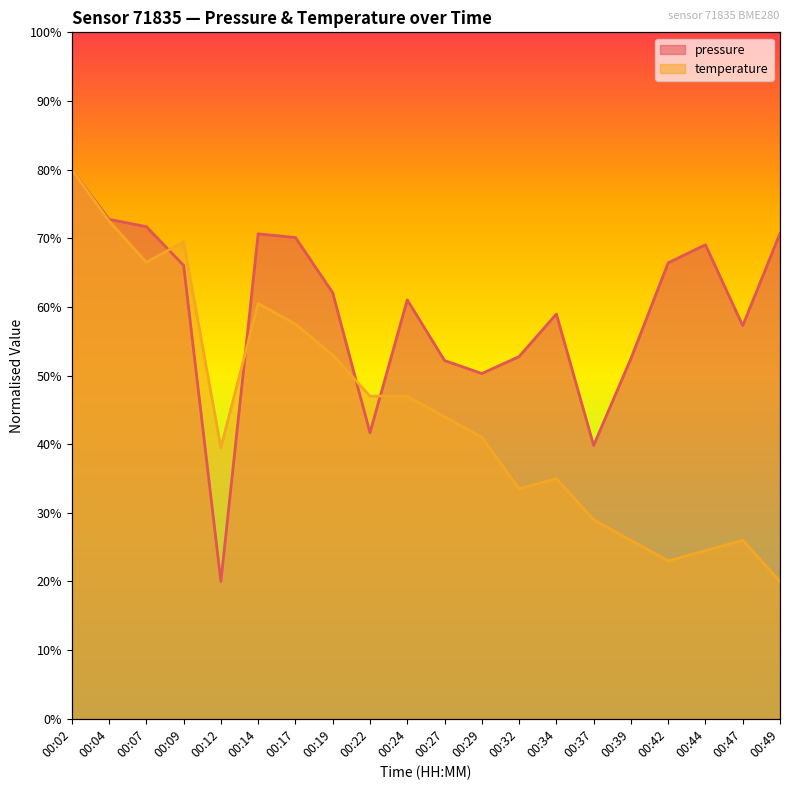

List the series in order of their peak value, highest first.

pressure, temperature